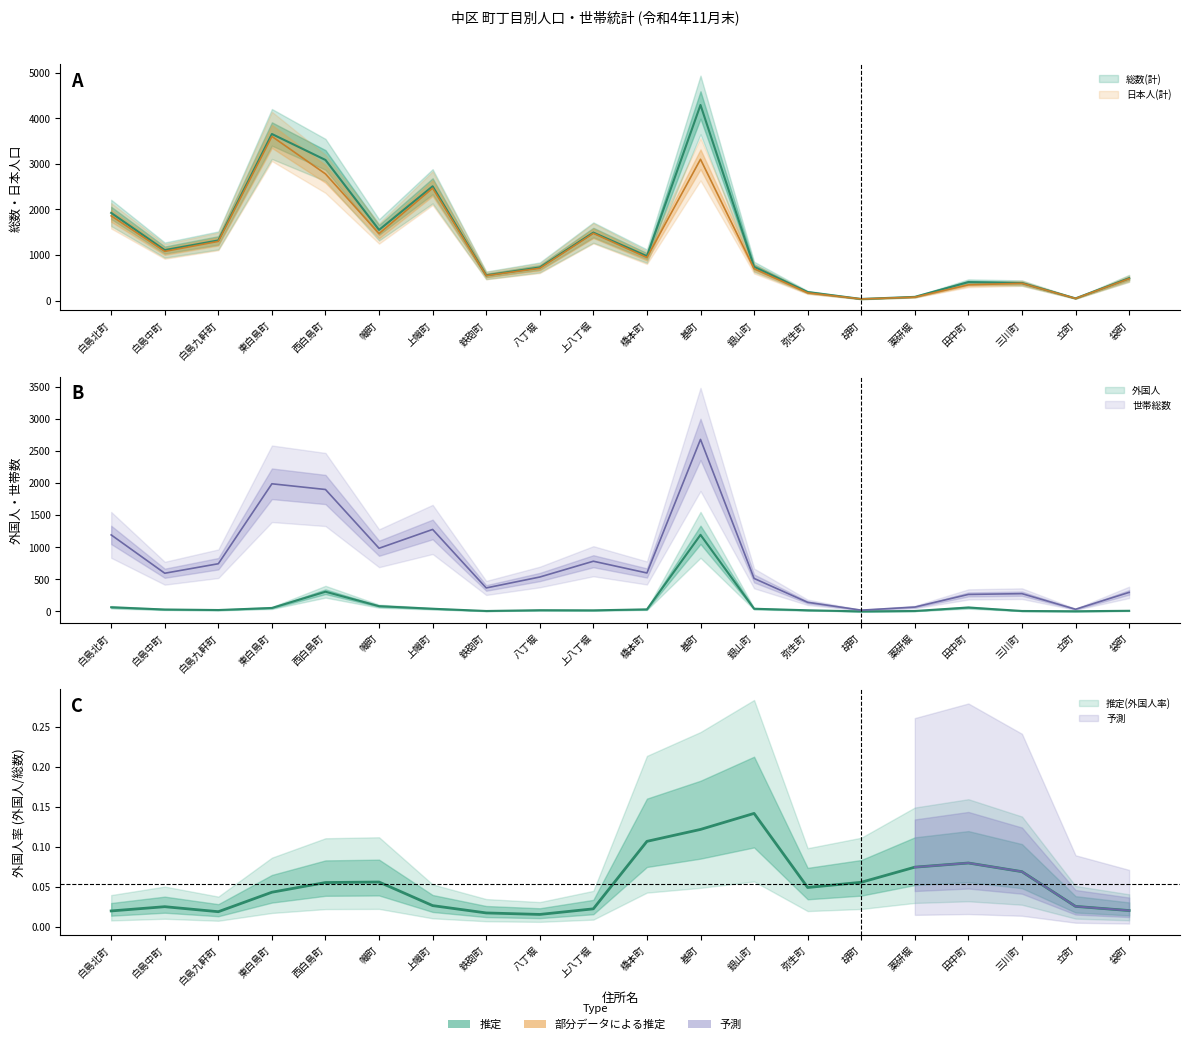

Between 白島北町 and 胡町, which is larger?

白島北町